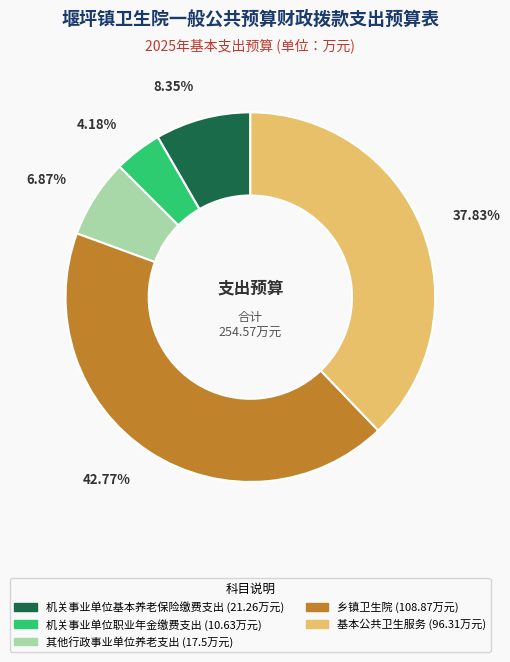

True or false: 乡镇卫生院 accounts for 43% of the total.

True